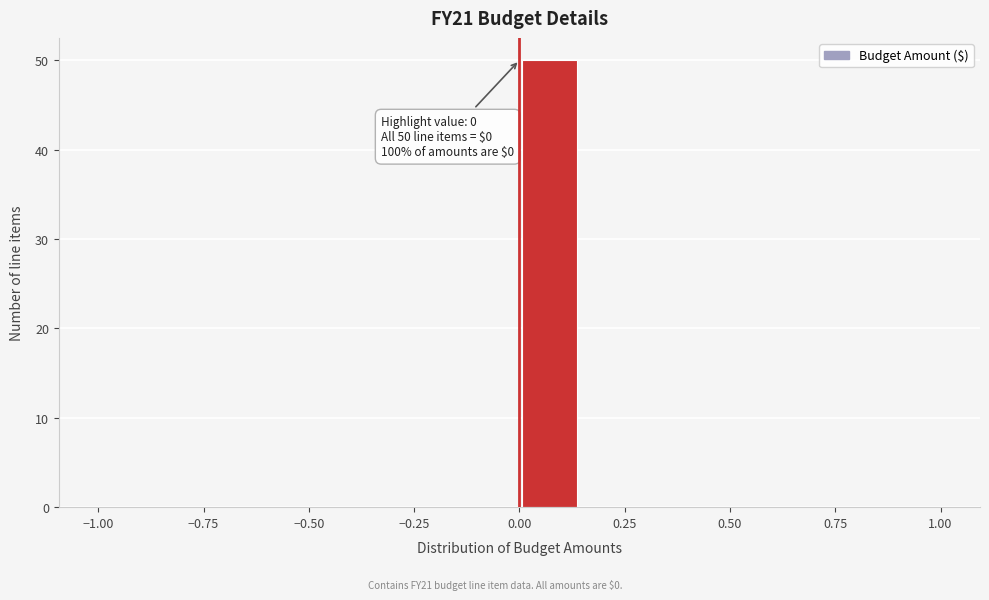

Read against the x-axis, roughly where is the centre of the tallest bar?

0.05